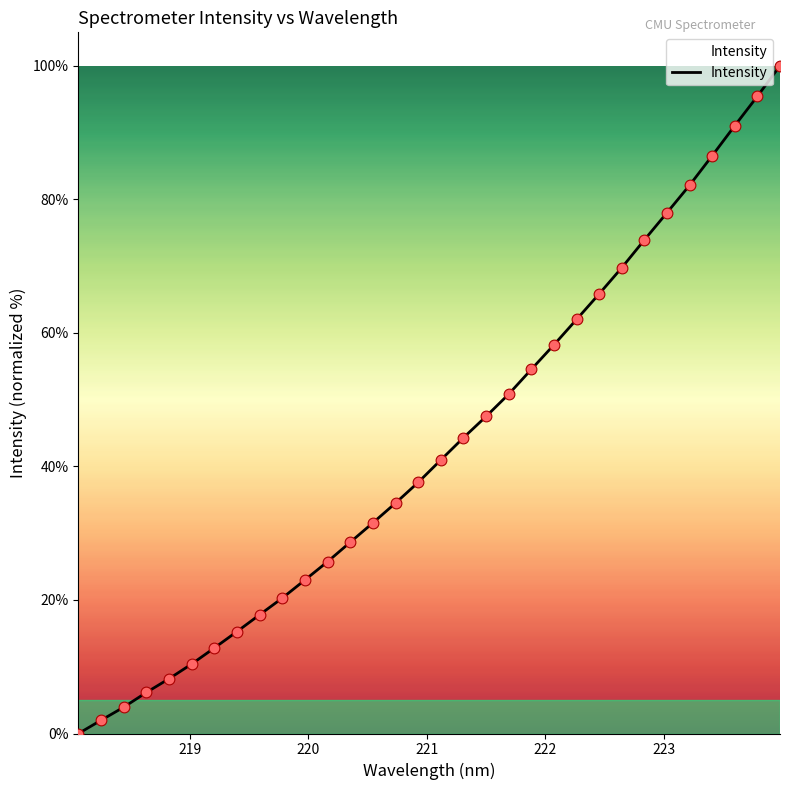

What is the maximum value shown in the chart?

100.0